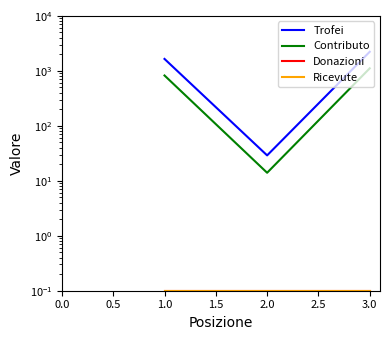

How many values in the Contributo series exceed 824?

1